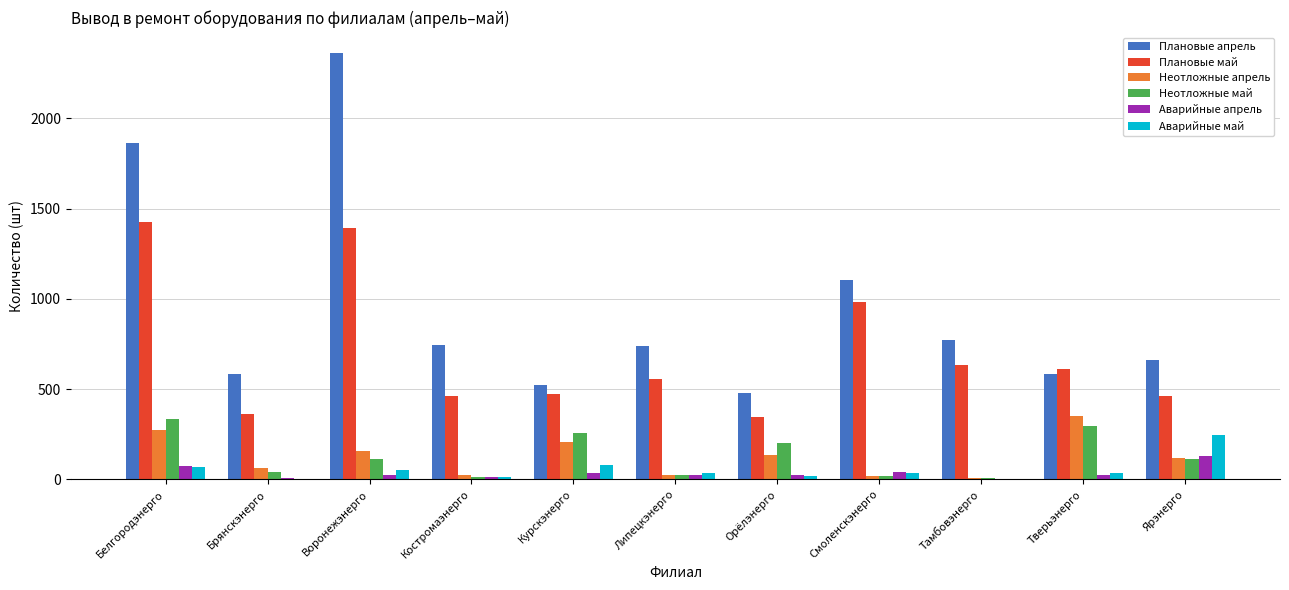

Which series has the largest total across all categories?

Плановые апрель